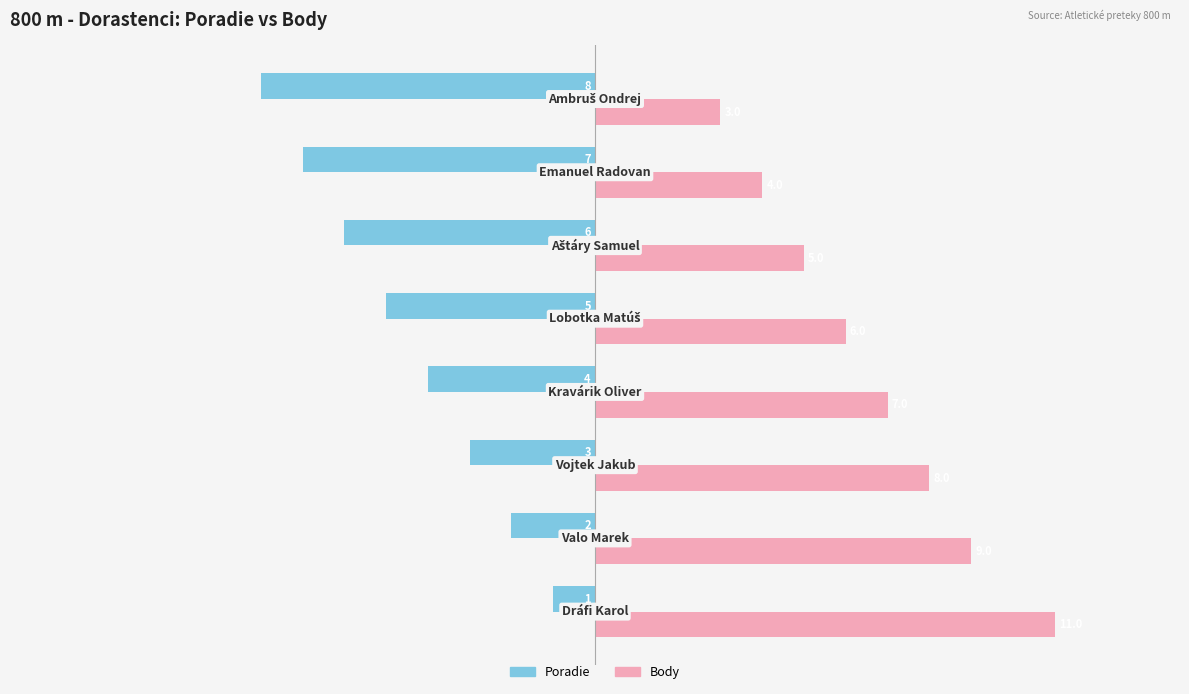

Which series has the largest range (max minus min)?

Body